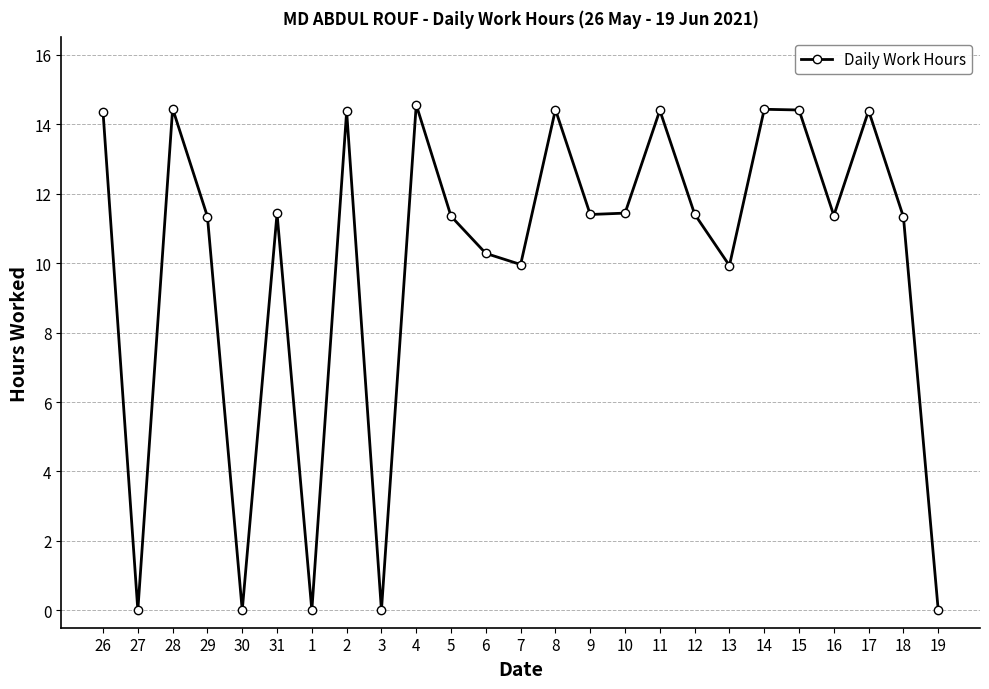

What is the ratio of the value at 26 to the value at 9?

1.3